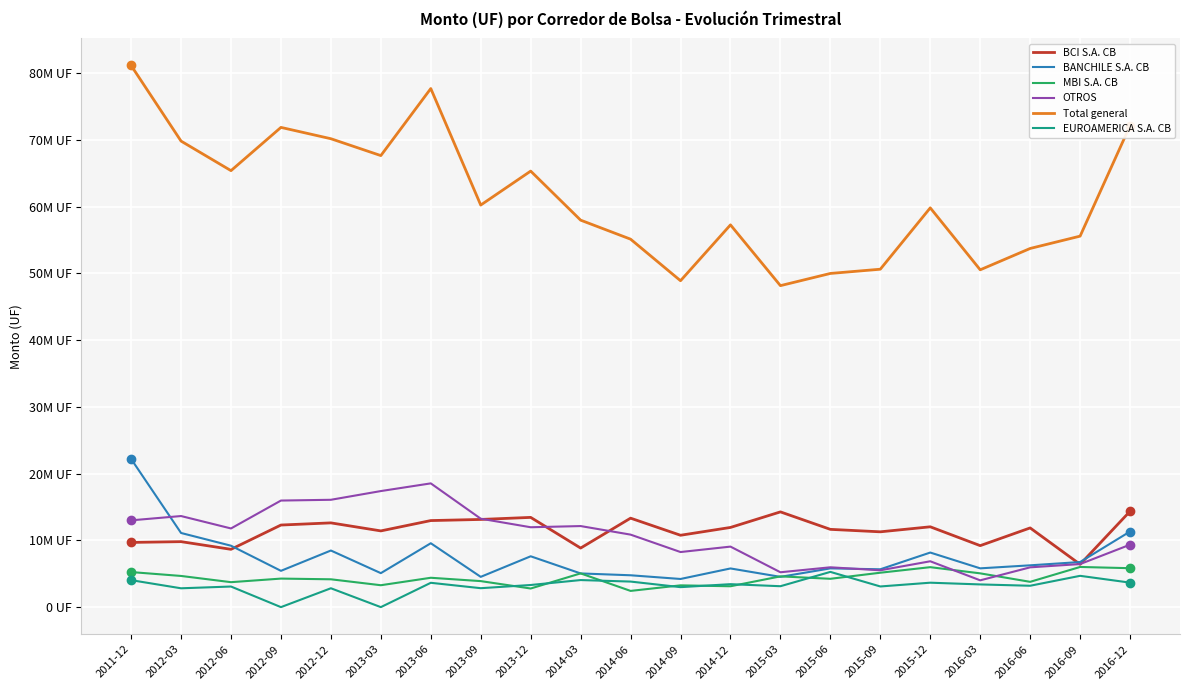

Where is the first local maximum for Total general?

2012-09